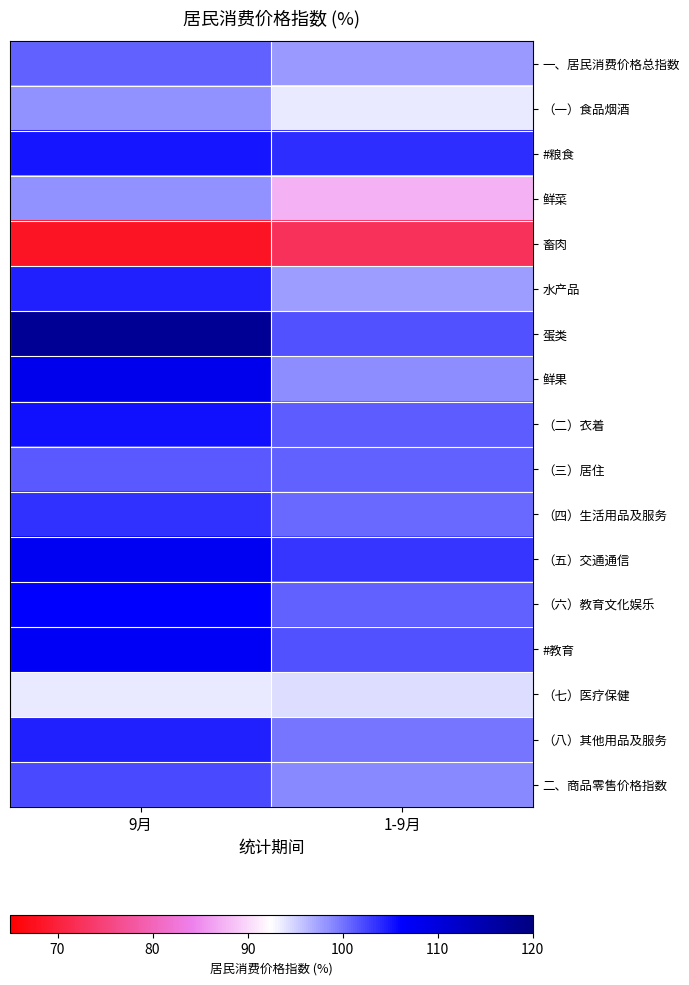

Which series has the largest range (max minus min)?

蛋类